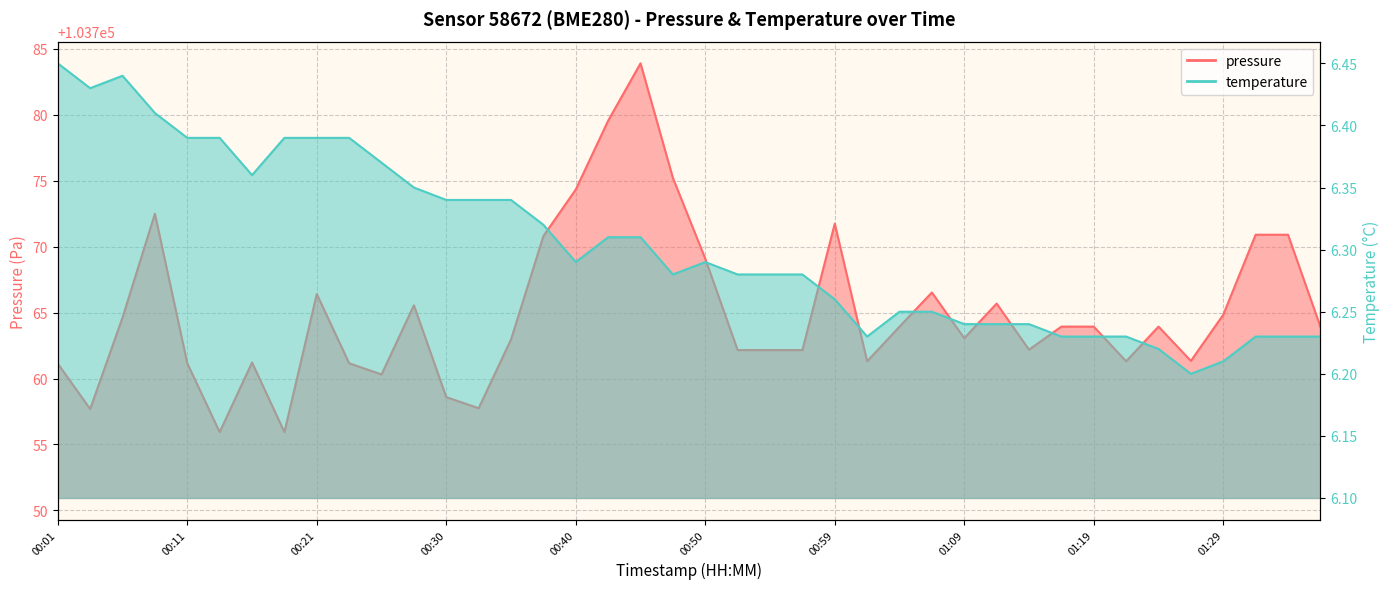

What is the maximum value shown in the chart?

103783.9